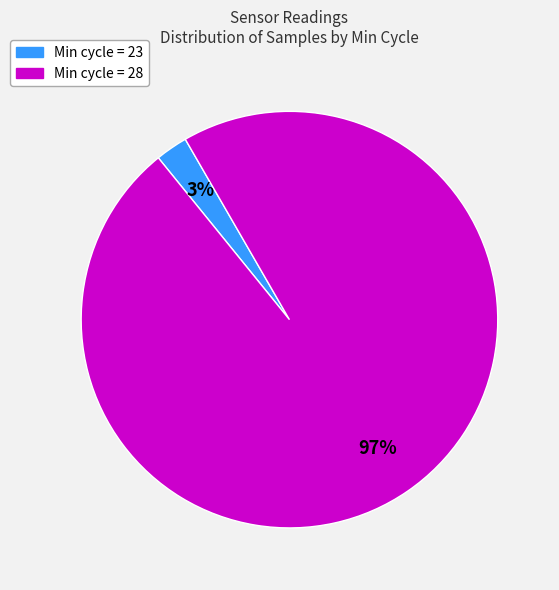

Is there a majority slice in this chart?

Yes